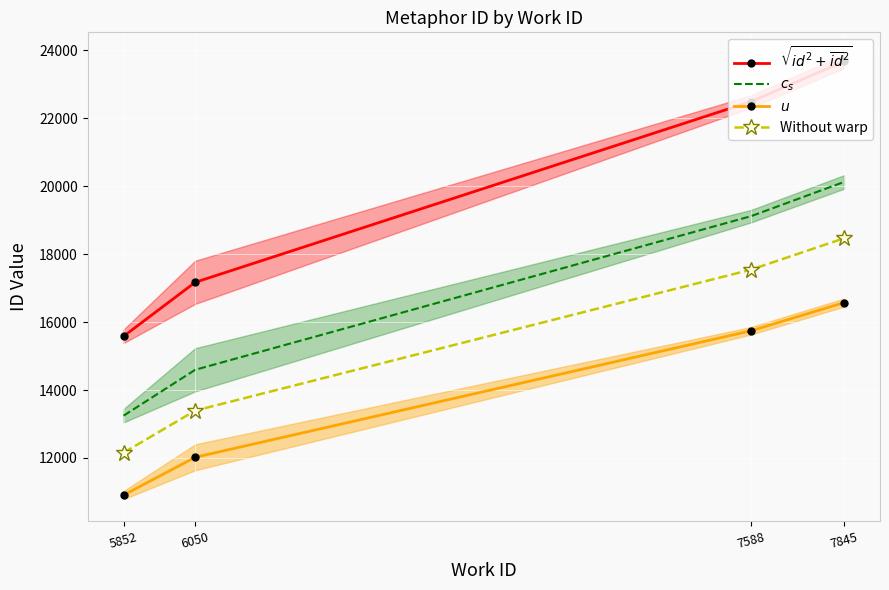

What is the highest value of the Without warp series?

18468.1